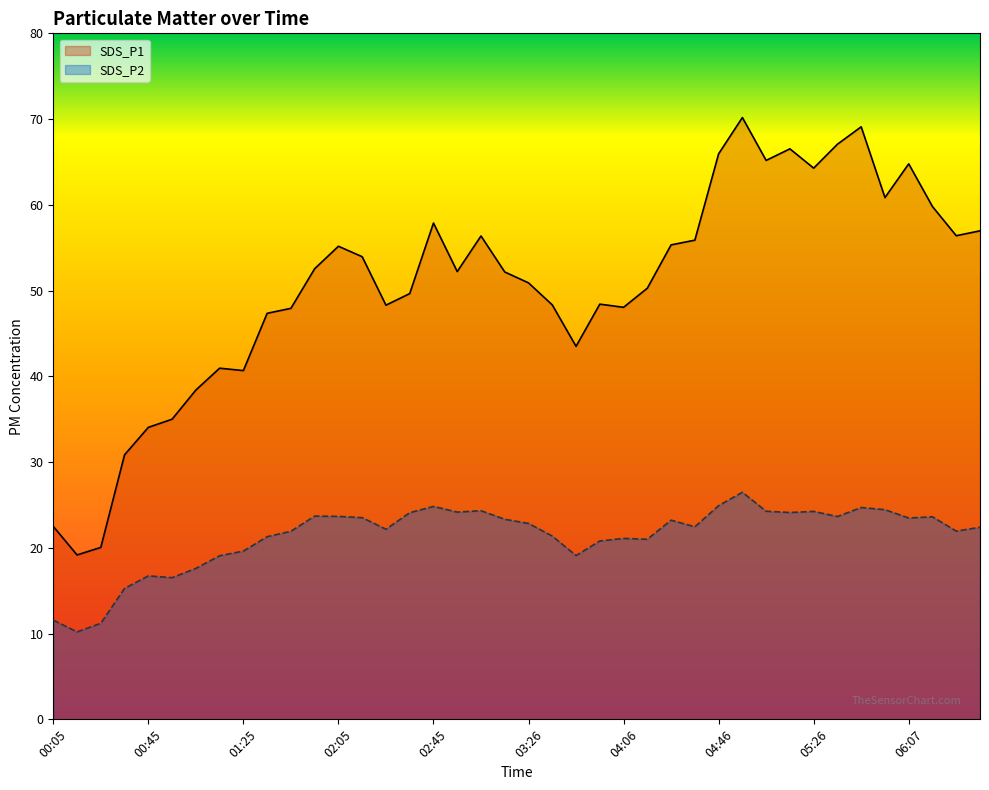

Between 04:06 and 00:45, which is larger?

04:06